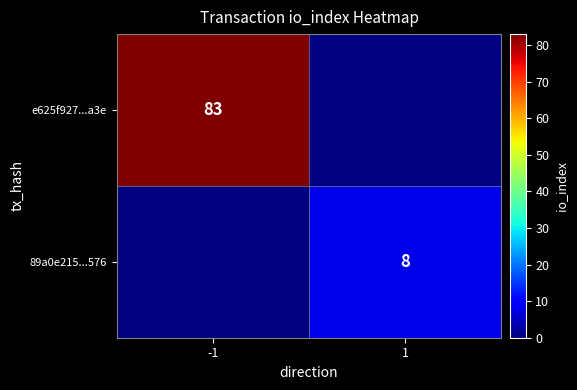

Is the value of 89a0e215...576 at 1 greater than the value of e625f927...a3e at -1?

No